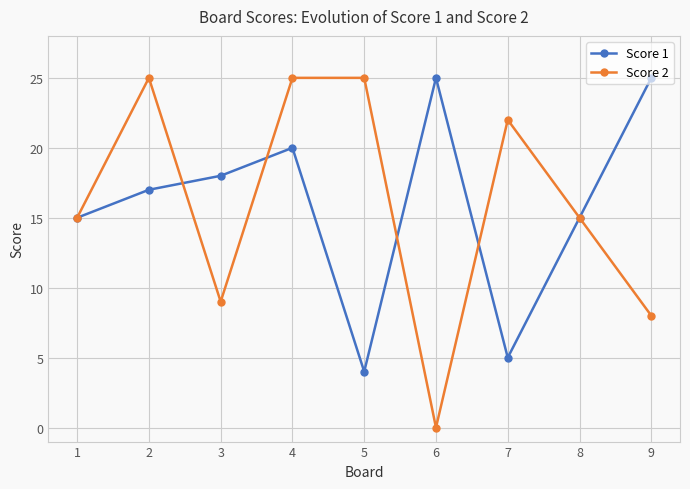

Which label corresponds to the smallest value in the chart?

6